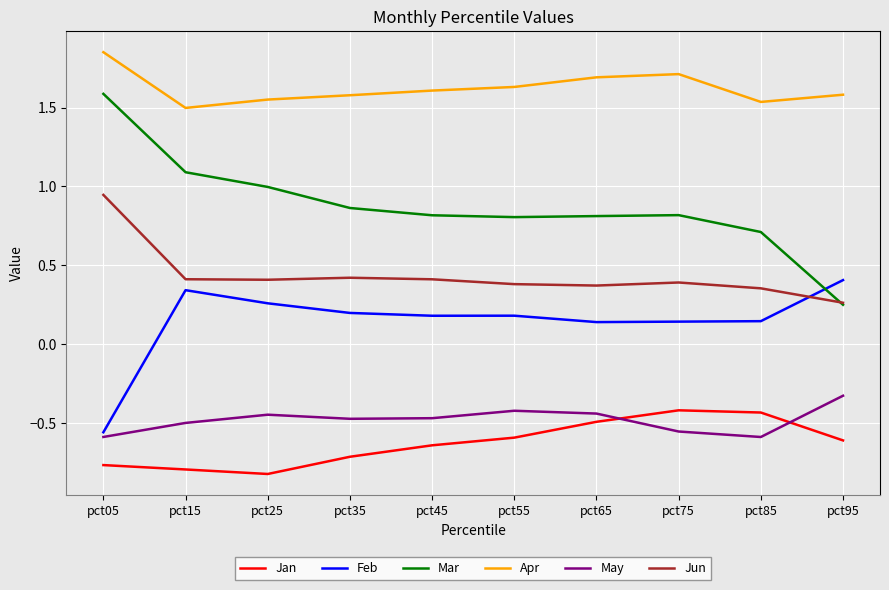

Which series has the widest spread of values?

Mar